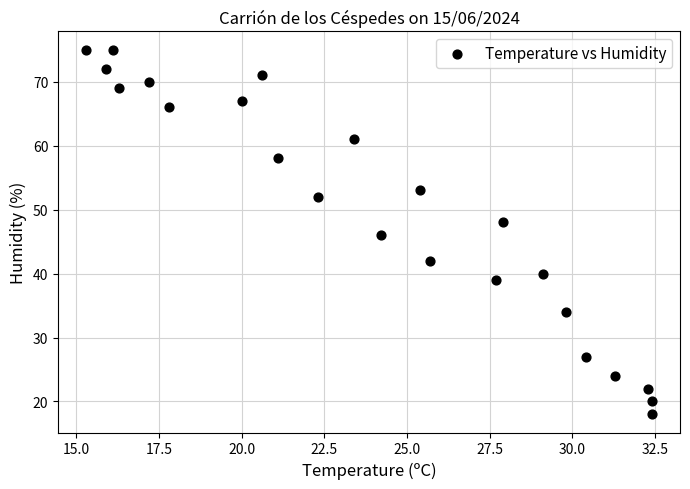

What is the range of Y values (max minus min)?

57